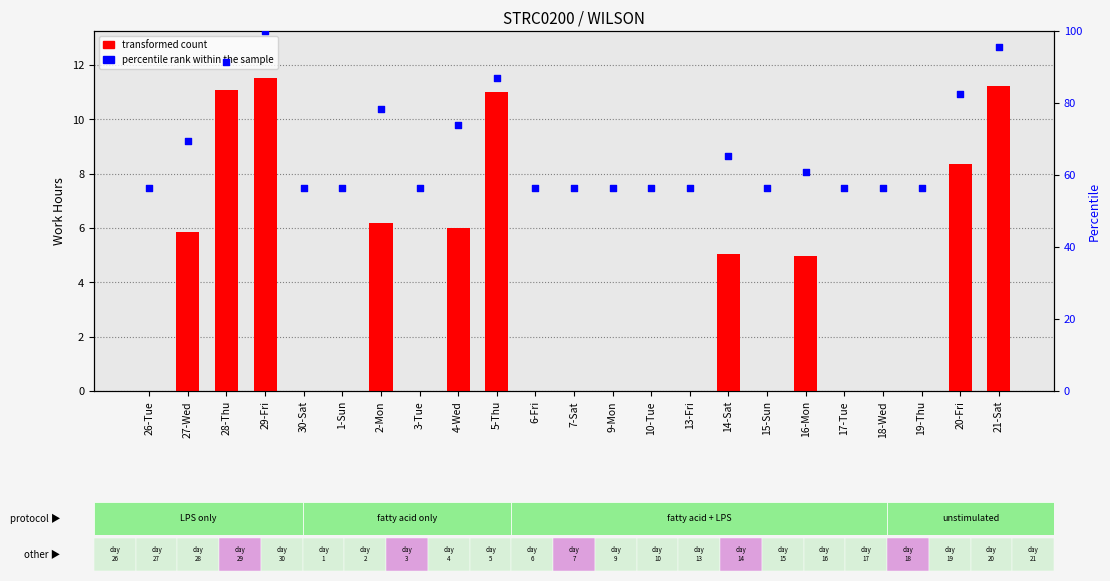

Which series contains the highest Y value?

percentile rank within the sample